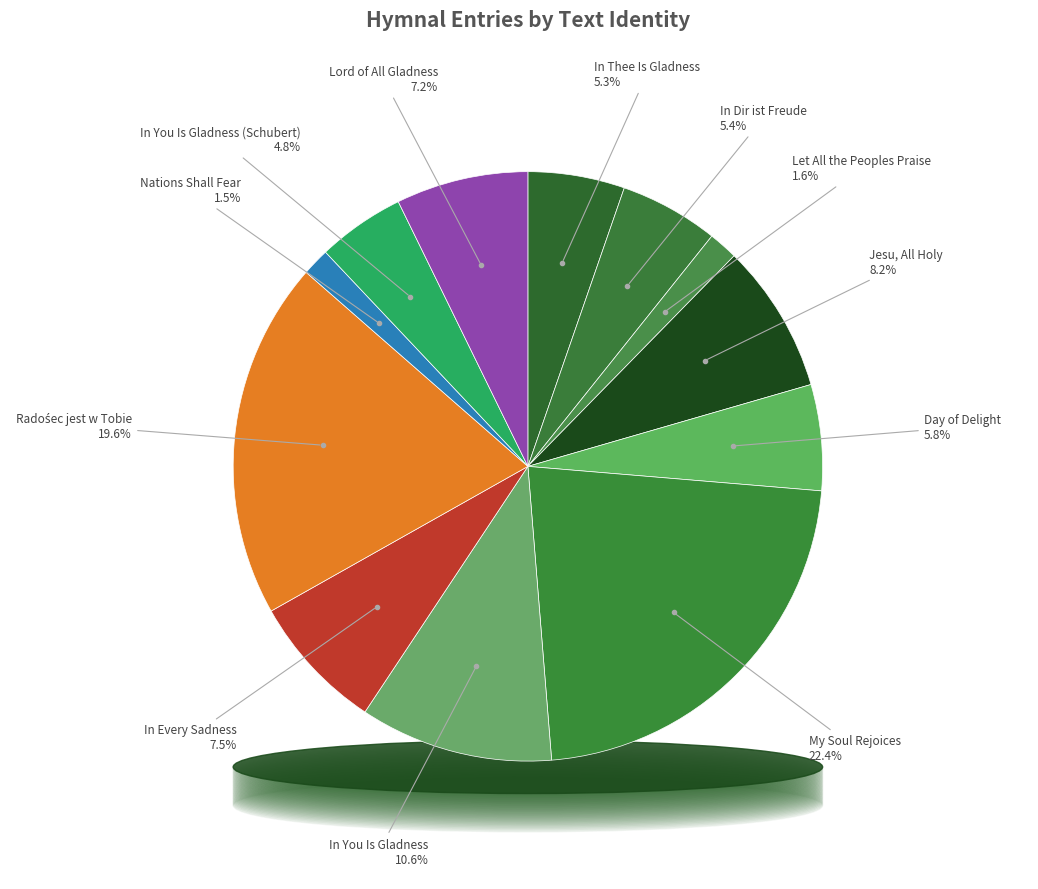

To the nearest percent, what percentage of the pie is in_you_is_gladness_proeve_schubert?

5%